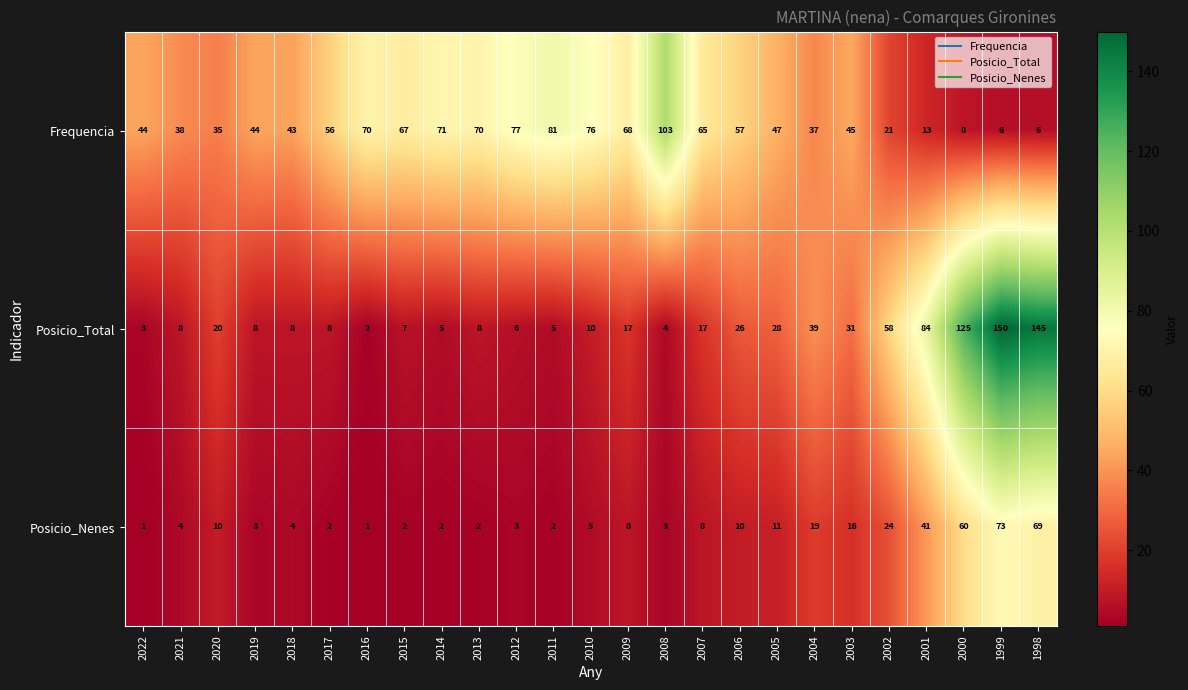

What is the spread (max minus min) of values at 2017?

54